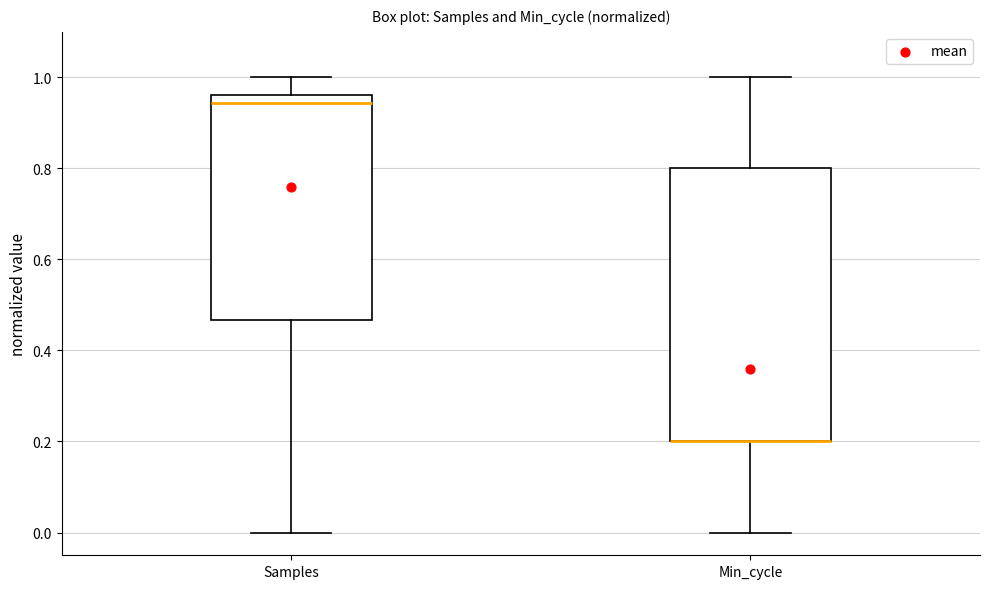

Reading left to right, transcribe this box plot: for each box, give where its median line is, the range the box spans, and where its two whiskers end, as read against the y-axis. The values are not printed on the chart, so give them approximately, as read against the axis.

Samples: median 0.94, box 0.46 to 0.96, whiskers 0.00 to 1.00
Min_cycle: median 0.20 (drawn on the box's lower edge), box 0.20 to 0.80, whiskers 0.00 to 1.00